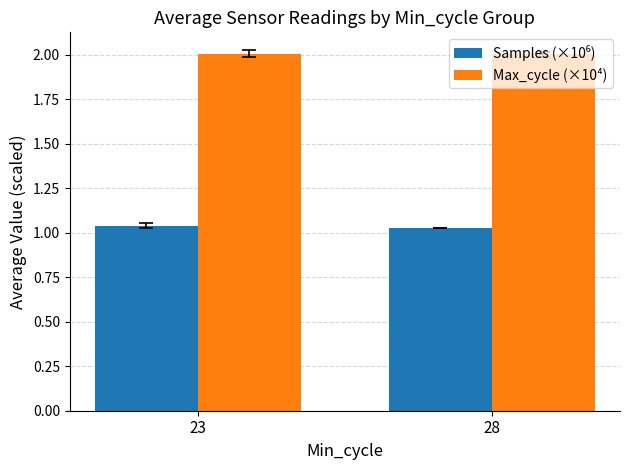

The value of Max_cycle (×10⁴) at 28 is 1.3. True or false?

False